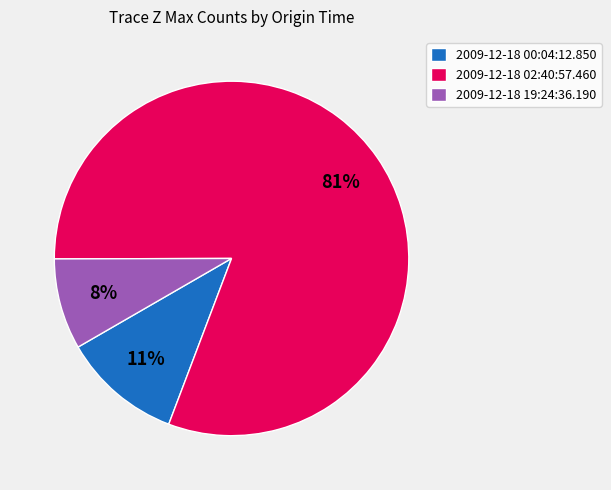

To the nearest percent, what portion does 2009-12-18 00:04:12.850 represent?

11%